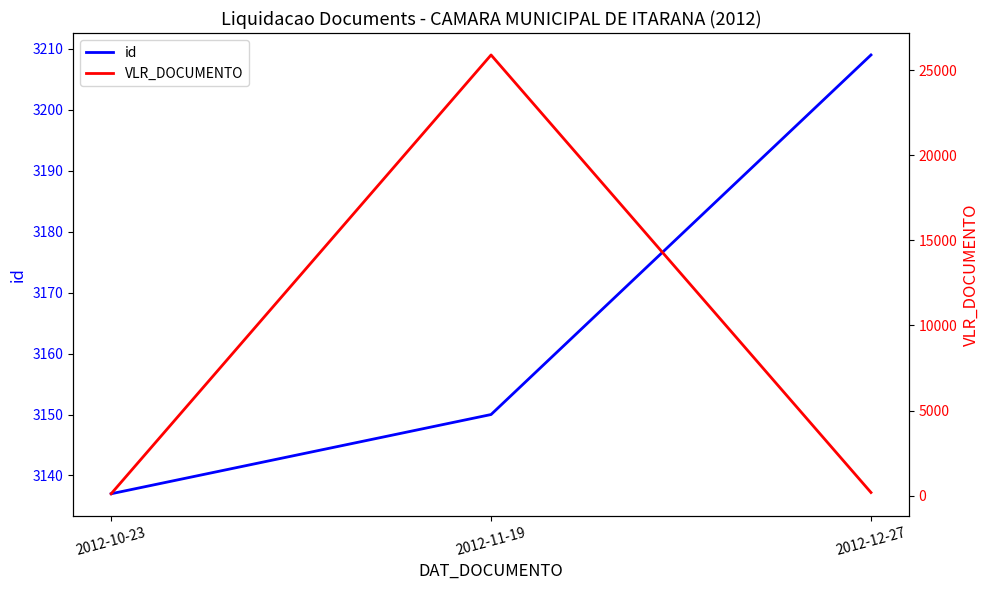

True or false: id has a value of 5697.8 at 2012-12-27.

False